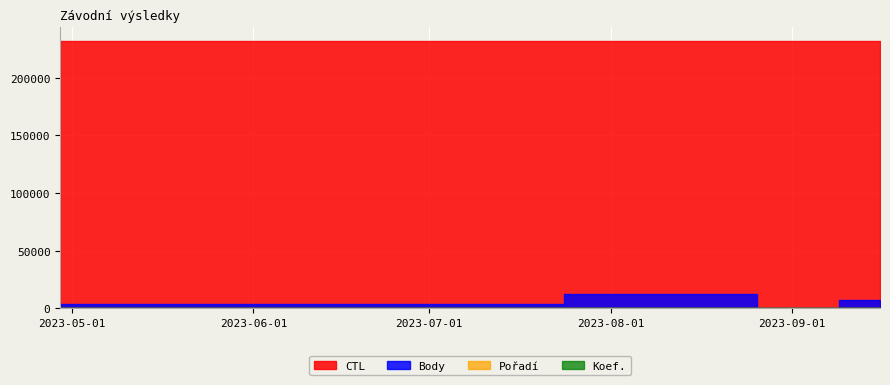

Reading left to right, extract all data points from this chart.

Body: 2023-04-29=3612	2023-07-24=12474	2023-08-26=0	2023-09-09=7029	2023-09-16=418
CTL: 2023-04-29=232105	2023-07-24=231612	2023-08-26=232147	2023-09-09=232154	2023-09-16=232157
Pořadí: 2023-04-29=5	2023-07-24=25	2023-08-26=0	2023-09-09=2	2023-09-16=13
Koef.: 2023-04-29=7	2023-07-24=36	2023-08-26=0	2023-09-09=7	2023-09-16=1